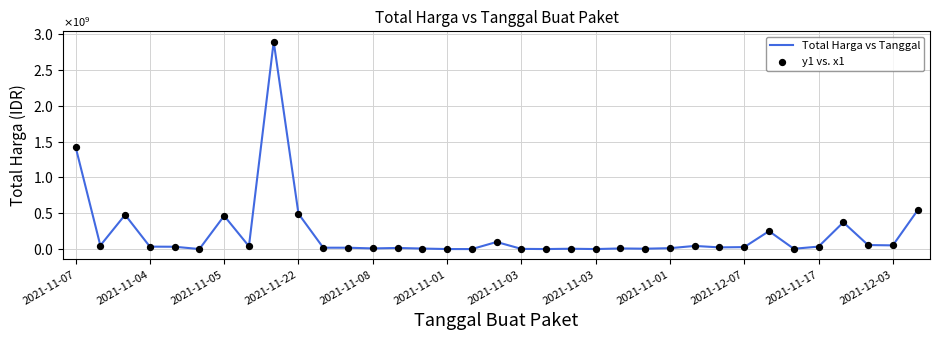

Does the chart have visible grid lines?

Yes